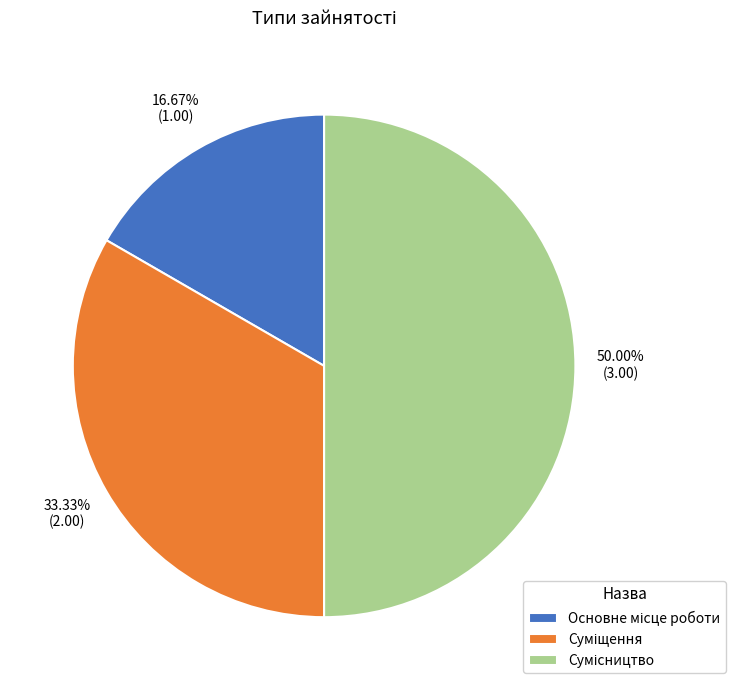

Count the number of slices in the pie.

3